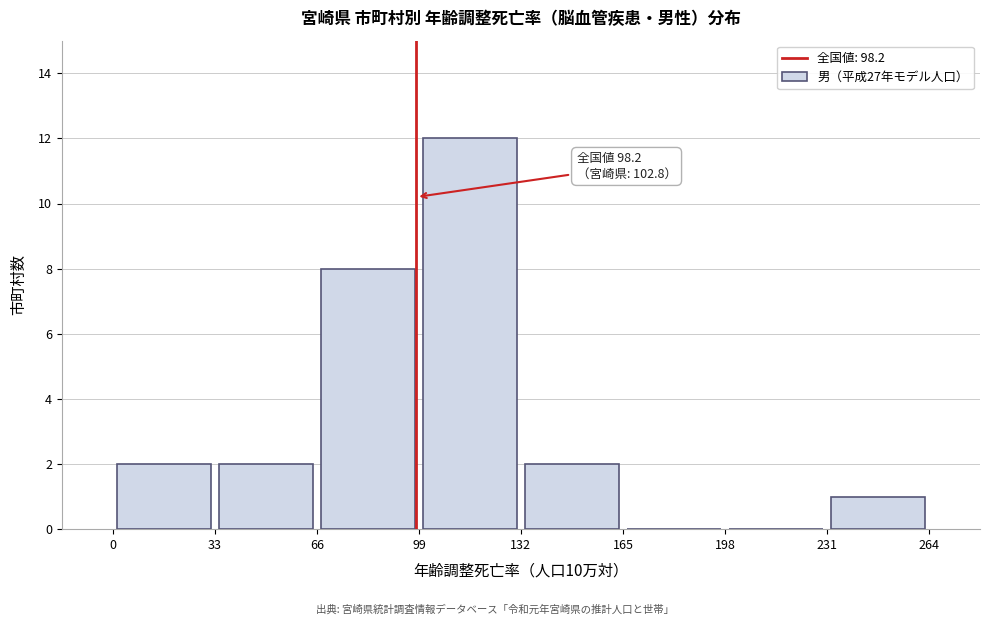

Over which range of the x-axis is the bar tallest?

99 to 132